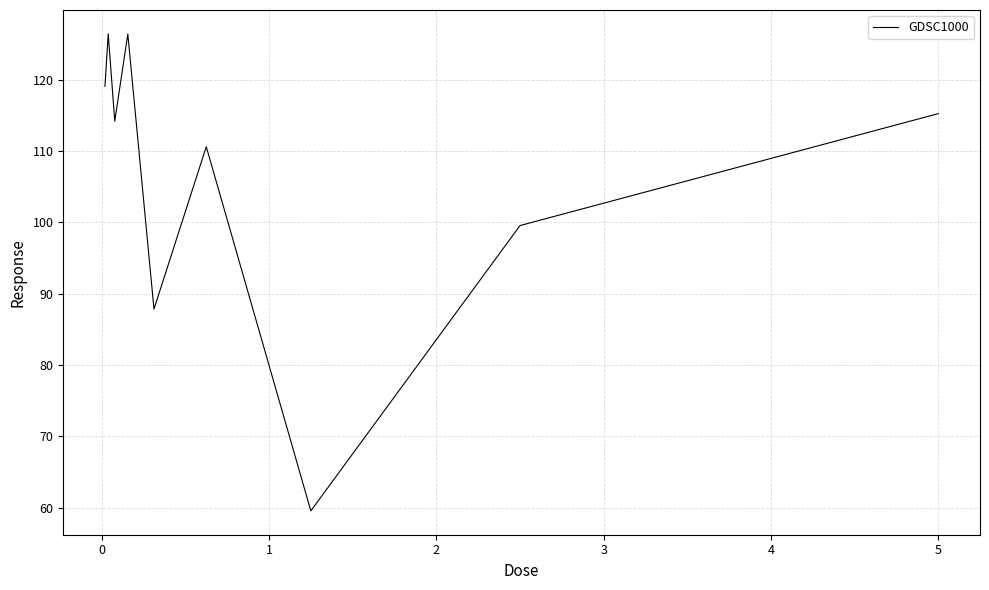

What is the smallest value displayed?

59.6